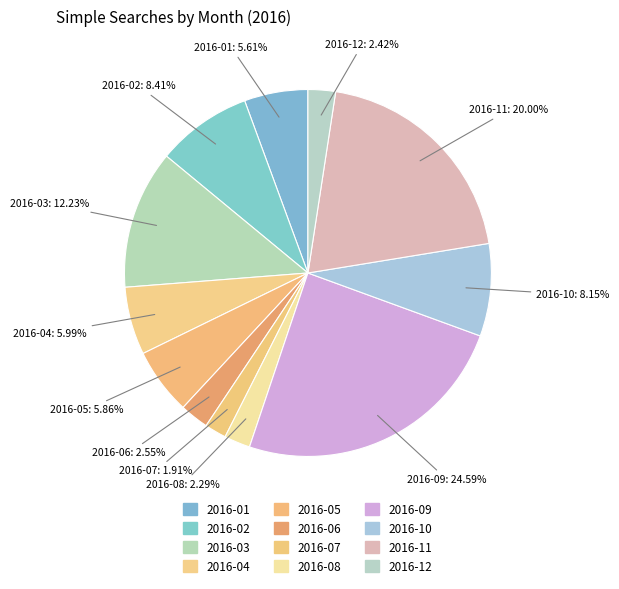

What percentage is the 2016-02 slice, to the nearest percent?

8%